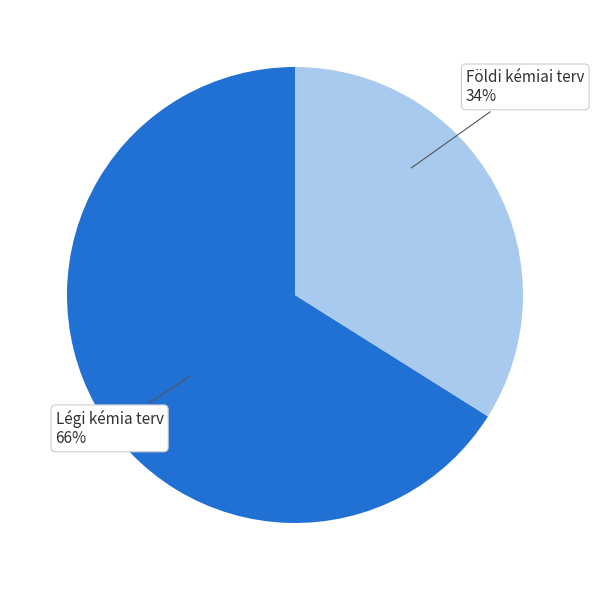

Is there any slice that represents more than half of the pie?

Yes